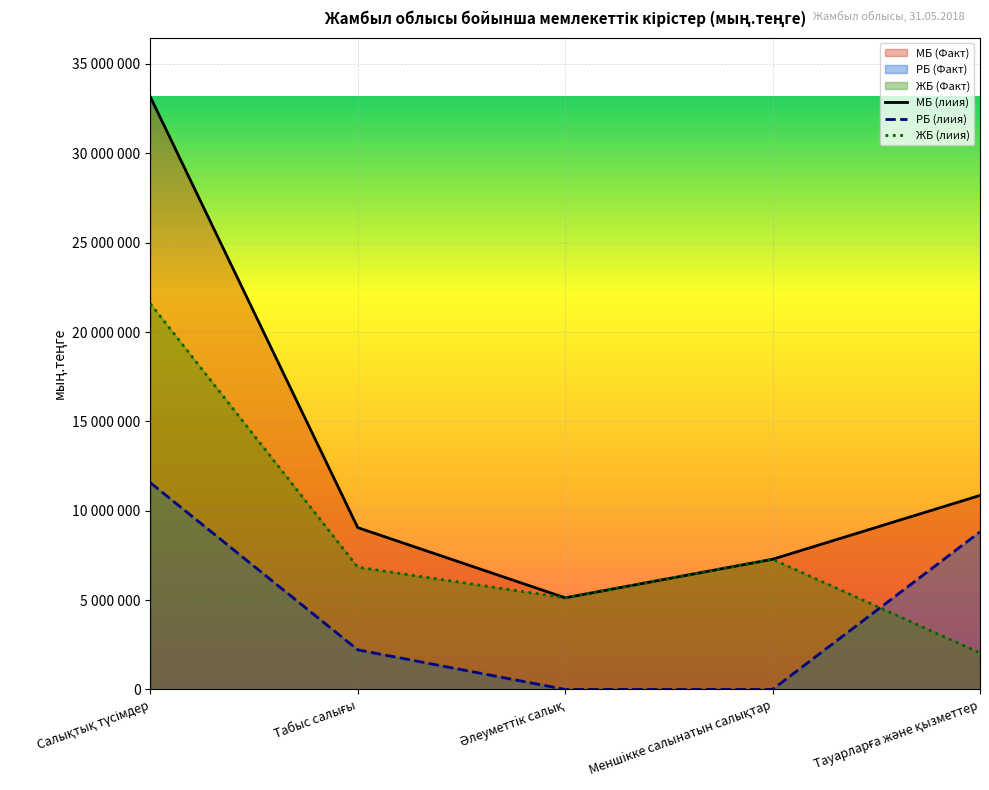

What is the label of the 5th point from the right?

Салықтық түсімдер